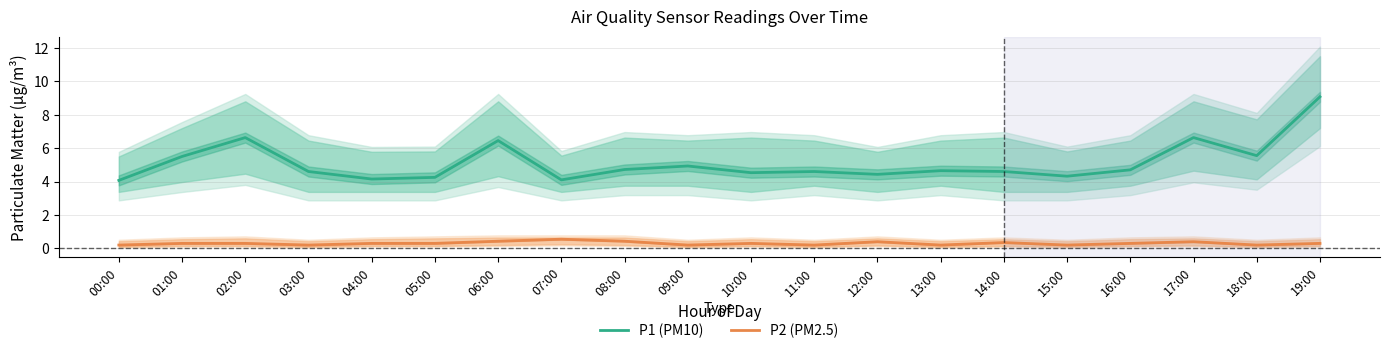

Rank the series at 03:00 from lowest to highest value.

P2 (PM2.5), P1 (PM10)